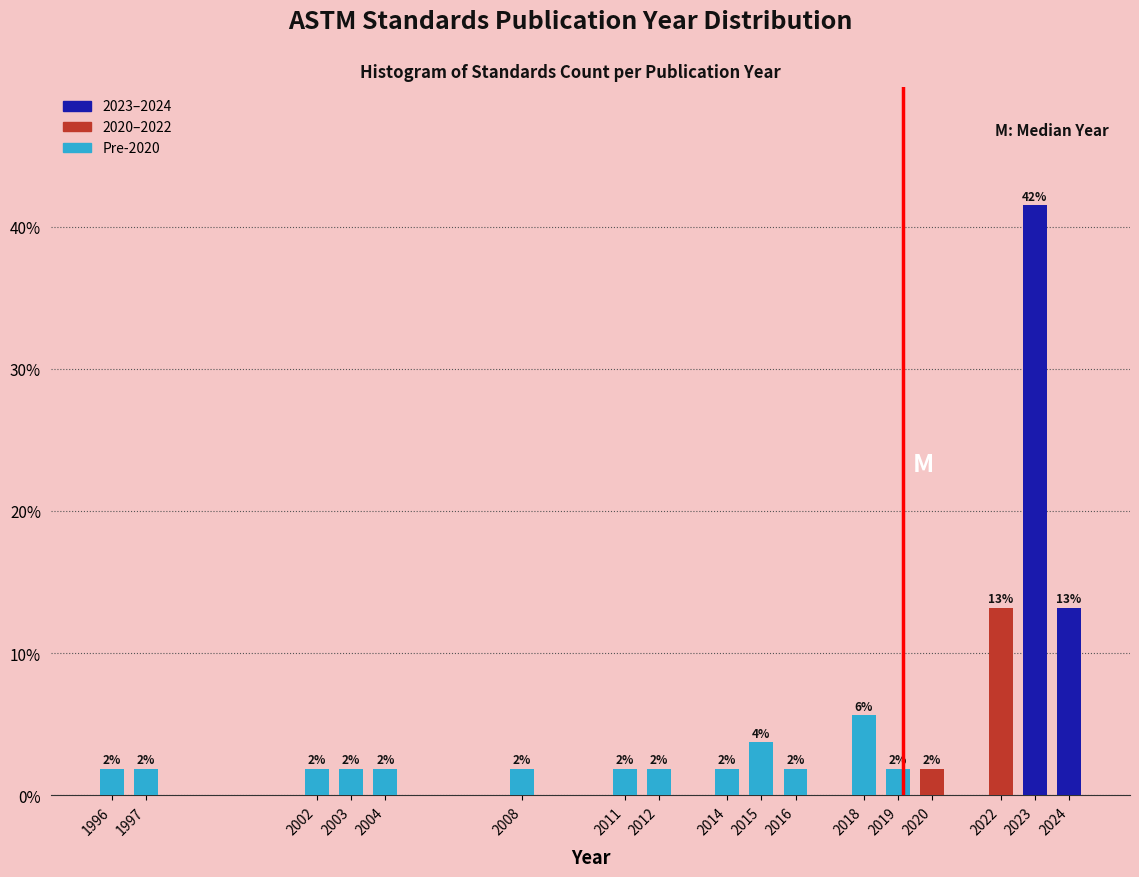

How many bars are there in total?

17